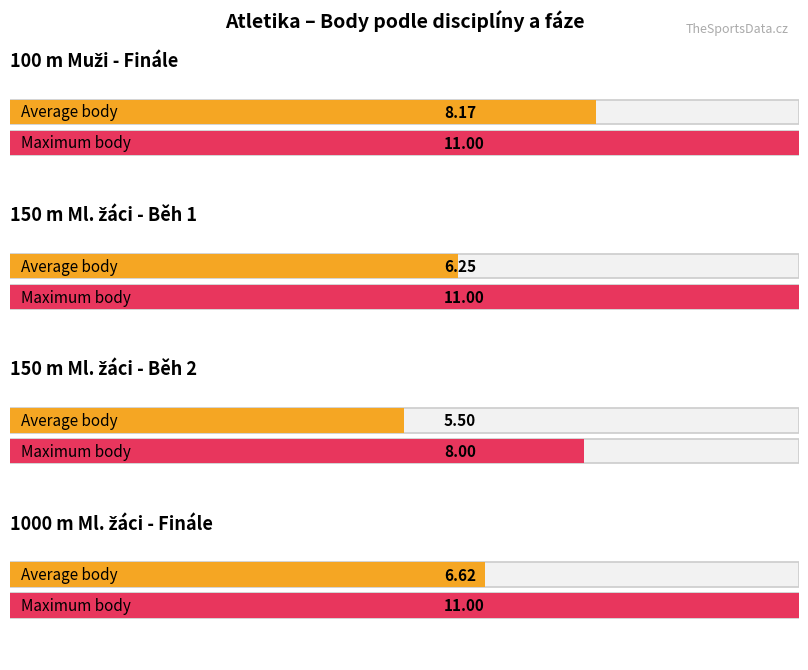

Between Běh 1 and Běh 1, which is larger?

Běh 1